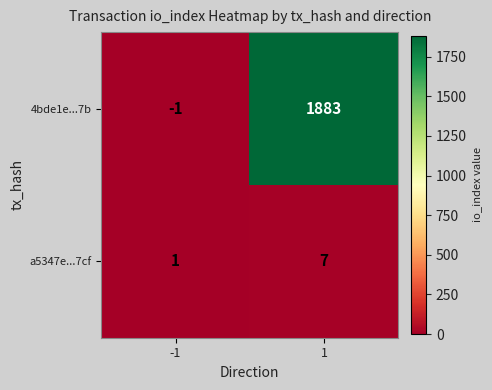

What is the difference between the highest and lowest values at 1?

1876